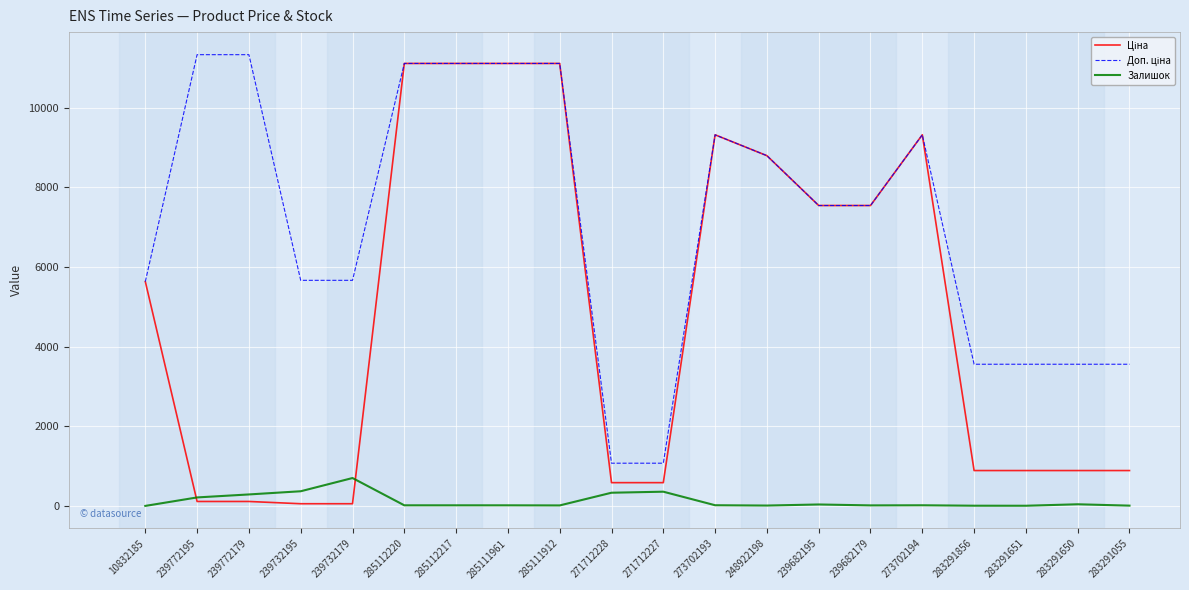

What is the difference between the second highest and second lowest values in the Залишок series?

364.0